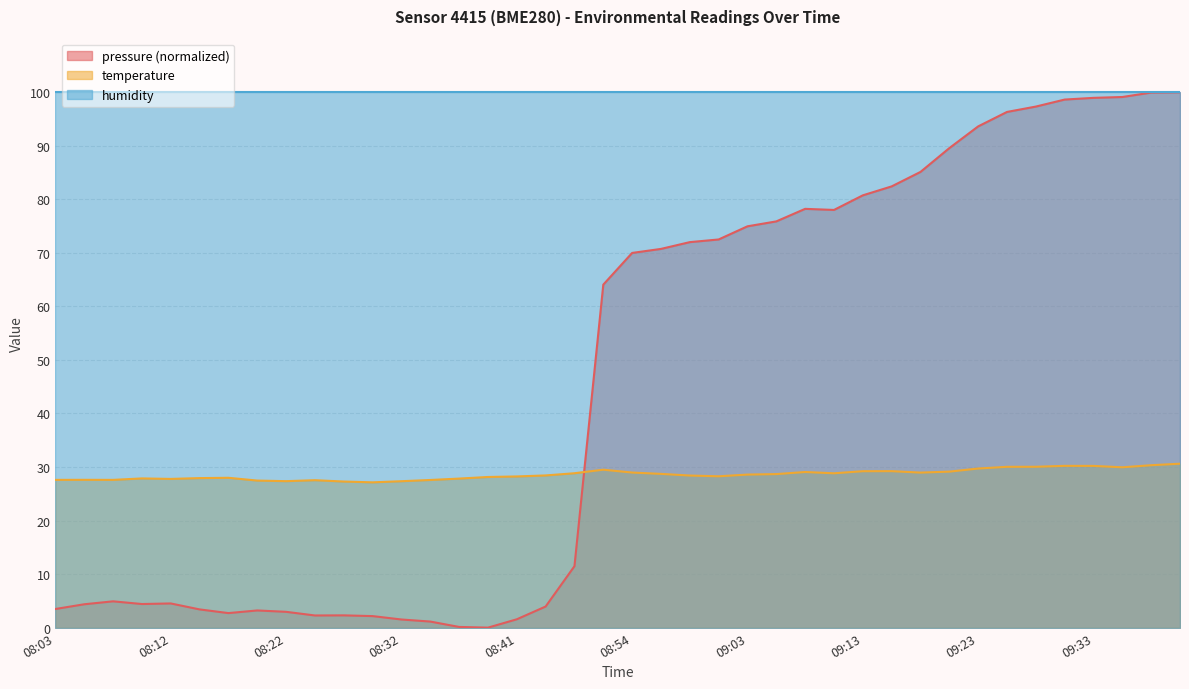

What is the sum of the pressure values at 09:33 and 09:03?

173.9